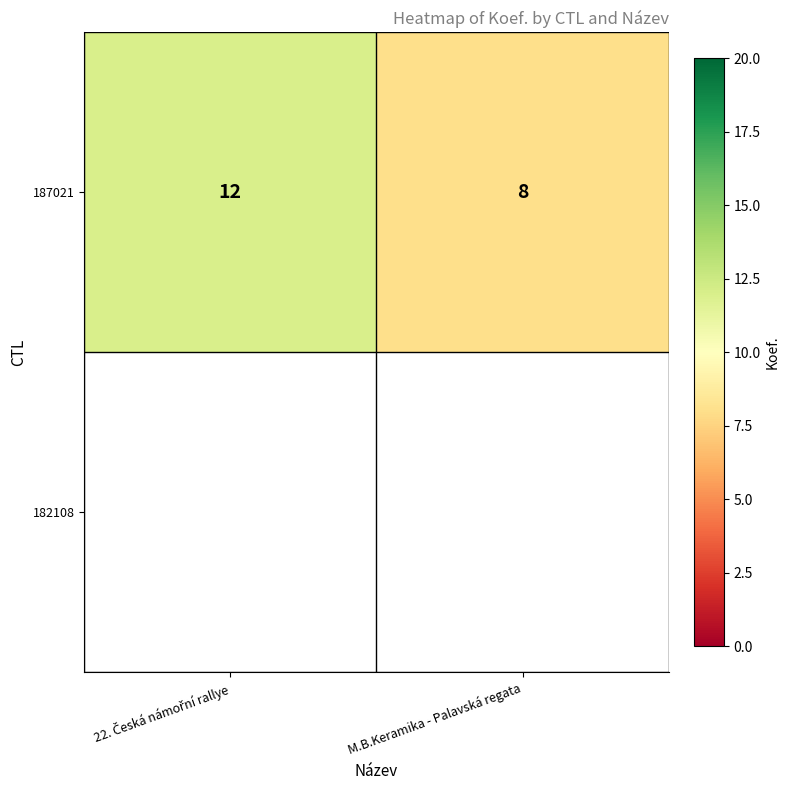

List the labels in order of value, largest first.

22. Česká námořní rallye, M.B.Keramika - Palavská regata